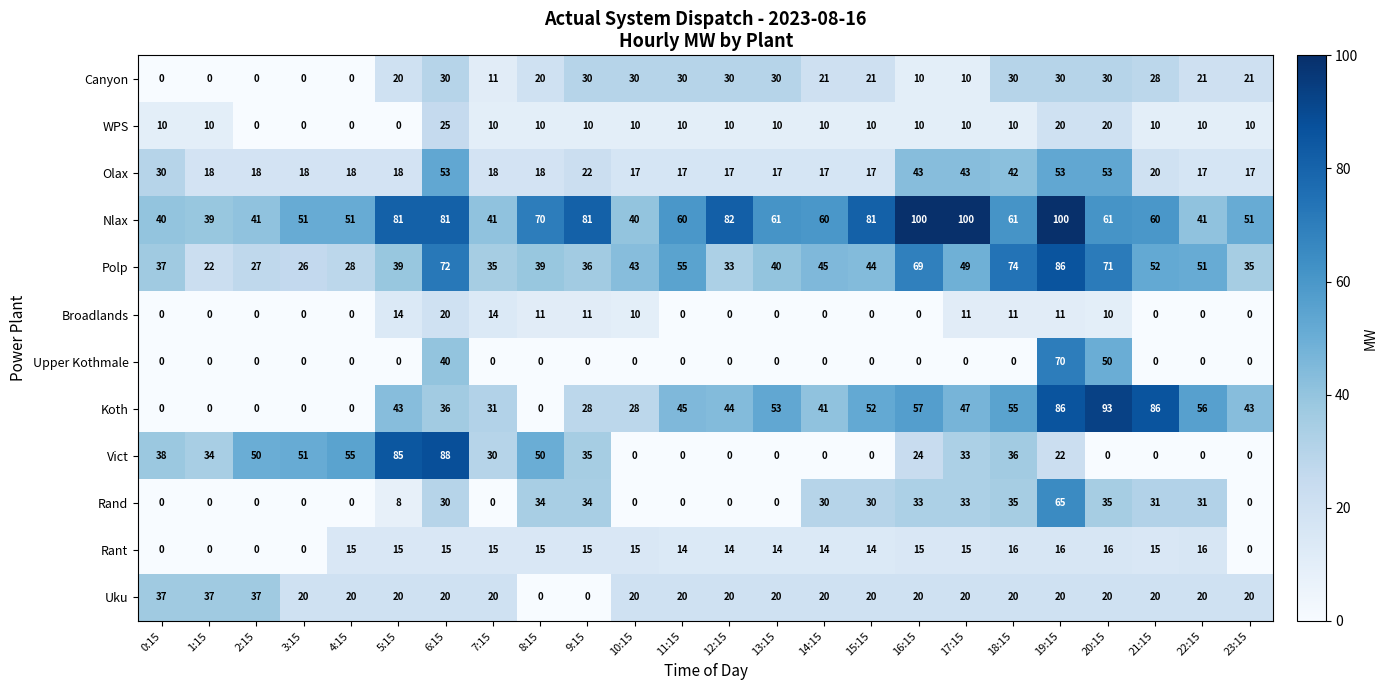

What is the sum of the Uku values at 16:15 and 4:15?

40